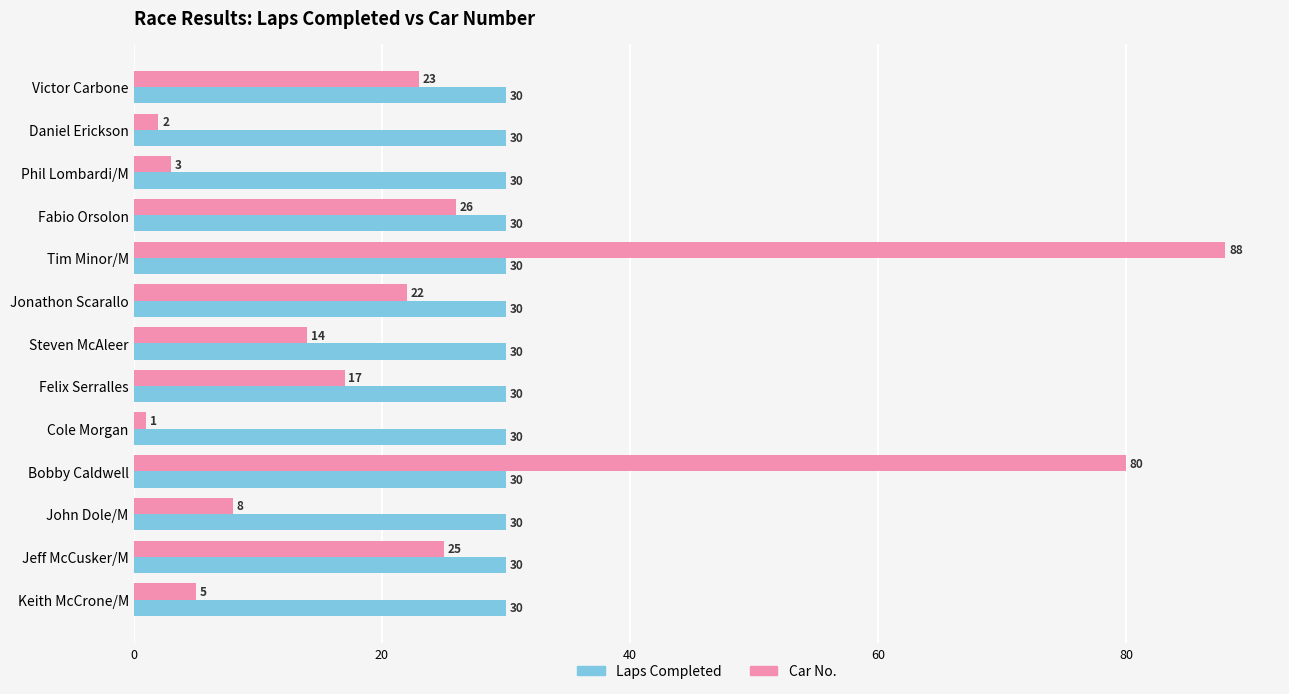

What is the spread (max minus min) of values at Daniel Erickson?

28